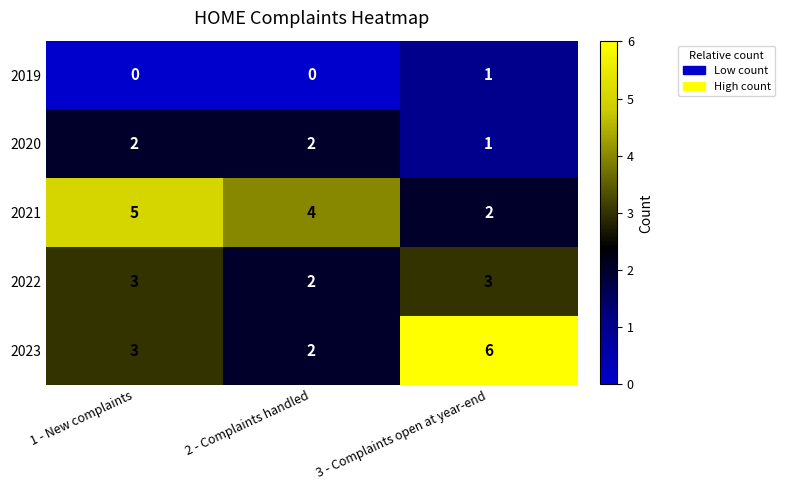

Count the number of categories in the chart.

3